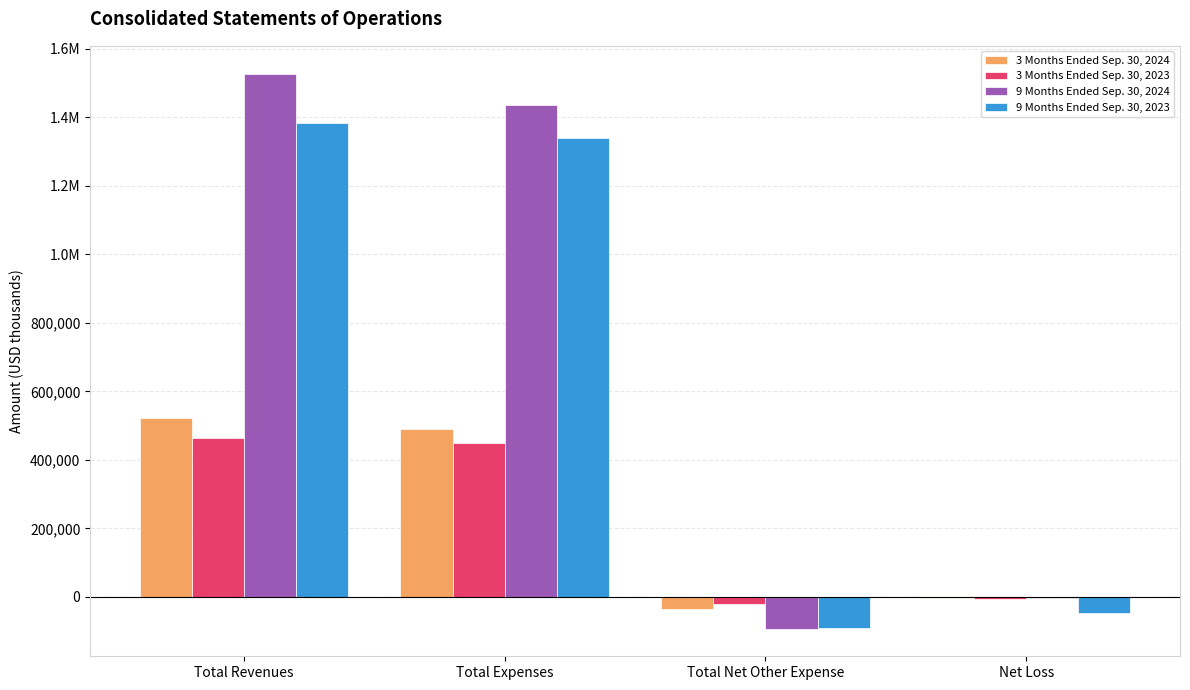

At which label is 3 Months Ended Sep. 30, 2023 closest to 222327?

Total Expenses